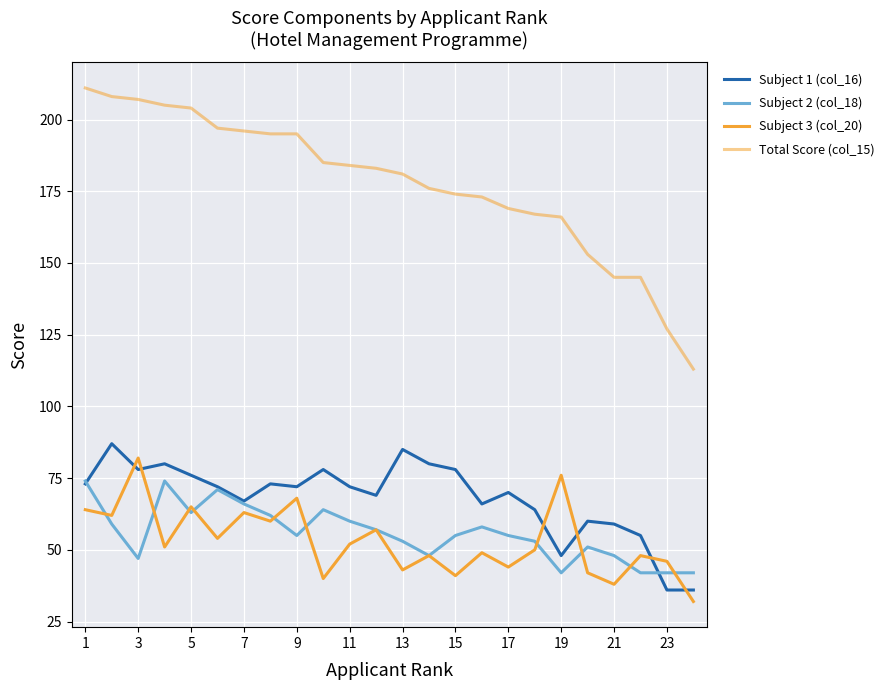

Count the number of categories in the chart.

24